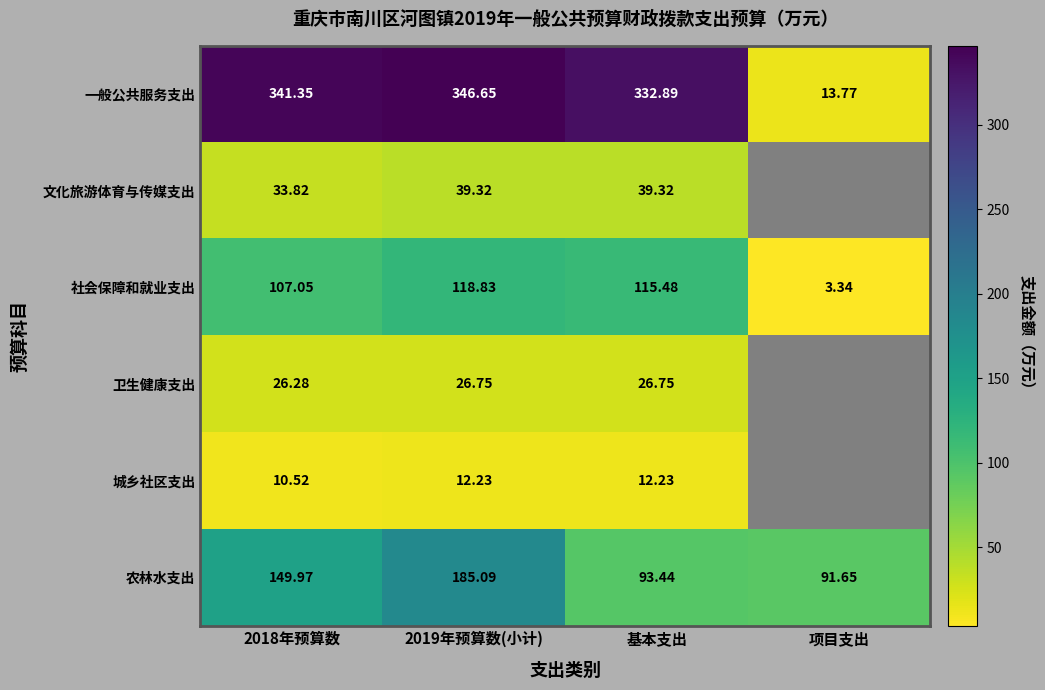

Is the value of 农林水支出 at 2019年预算数(小计) greater than the value of 城乡社区支出 at 2019年预算数(小计)?

Yes